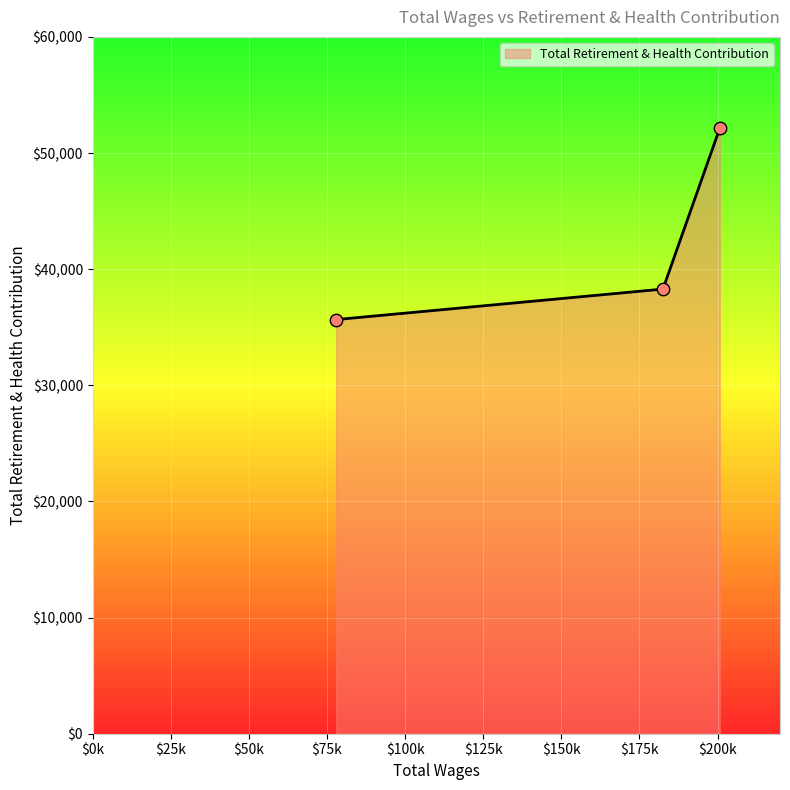

What is the minimum value shown in the chart?

35659